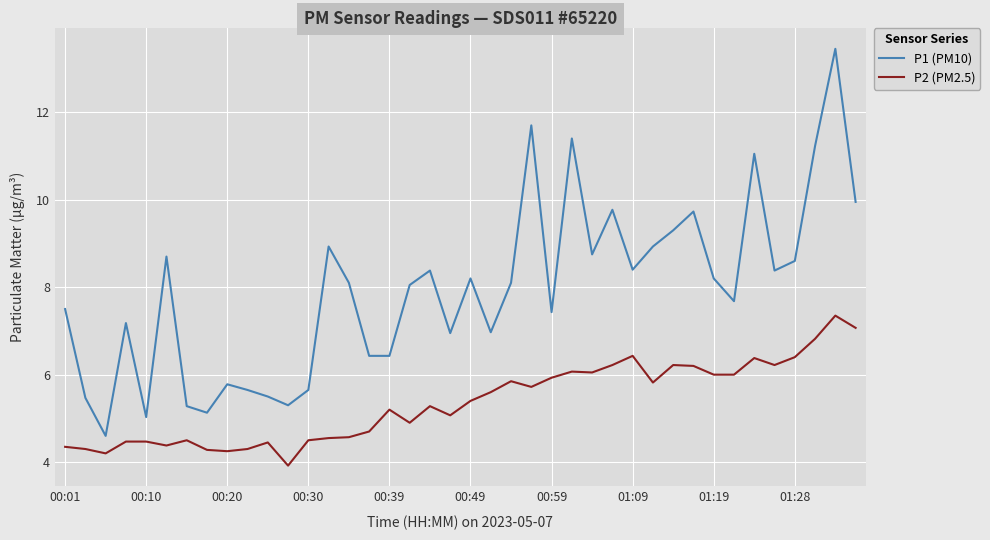

How many values in the P2 (PM2.5) series exceed 5?

23